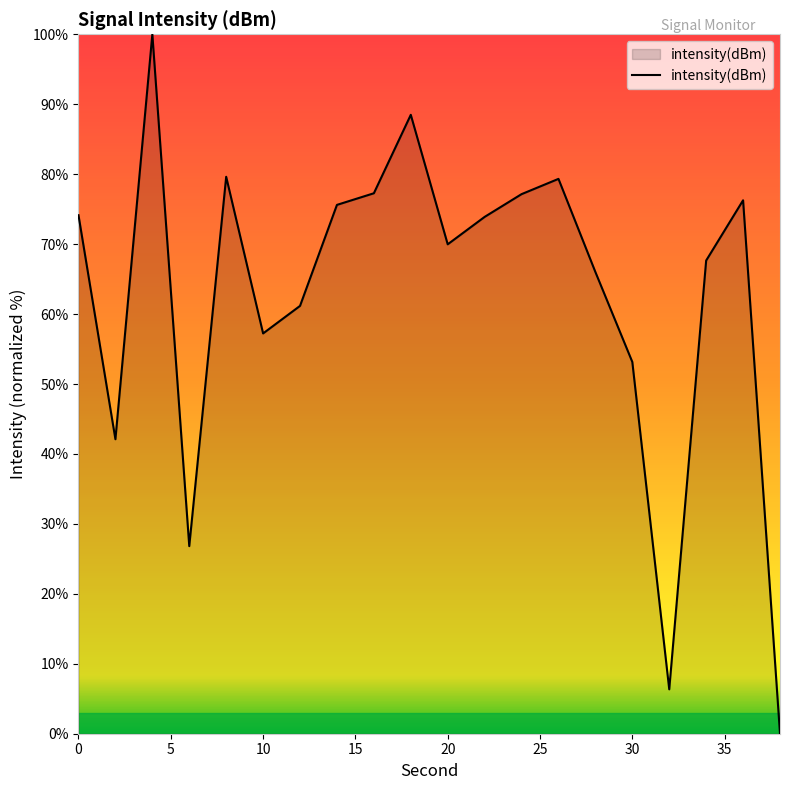

What is the sum of all values?

1252.2